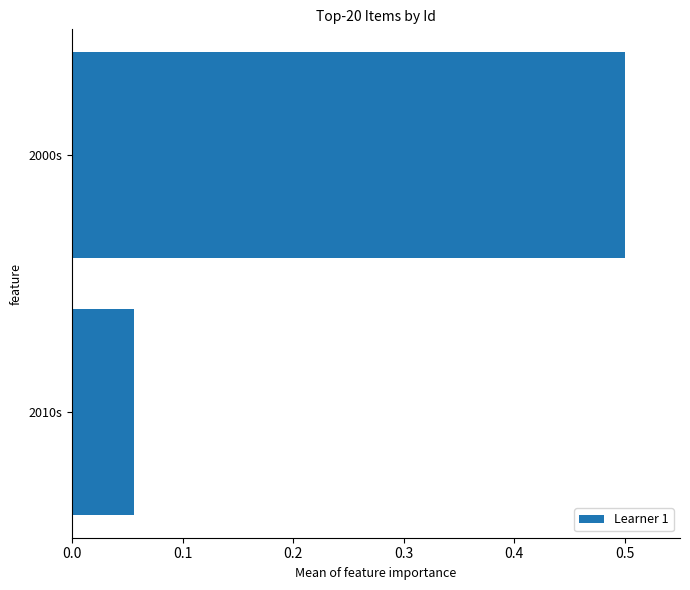

The value at 2010s is 0.0. True or false?

False